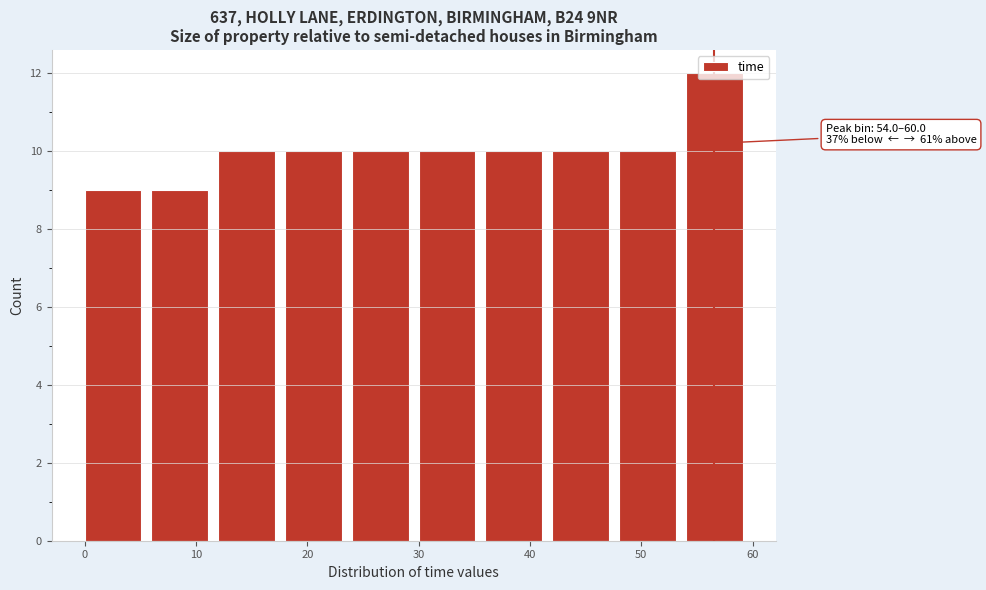

Over which range of the x-axis is the bar tallest?

54 to 60